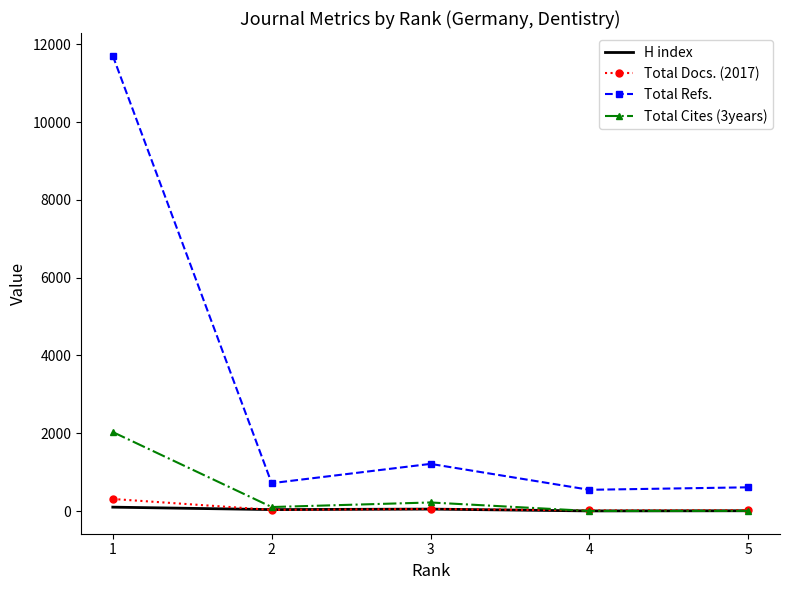

What is the minimum value for Total Docs. (2017)?

18